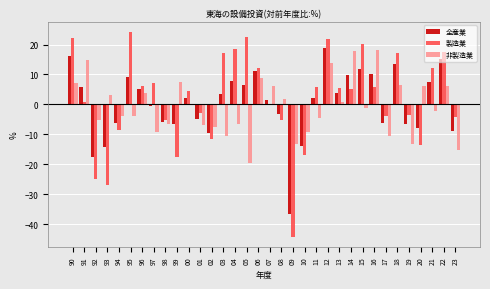

Is the value of 製造業 at 07 greater than the value of 非製造業 at 99?

No